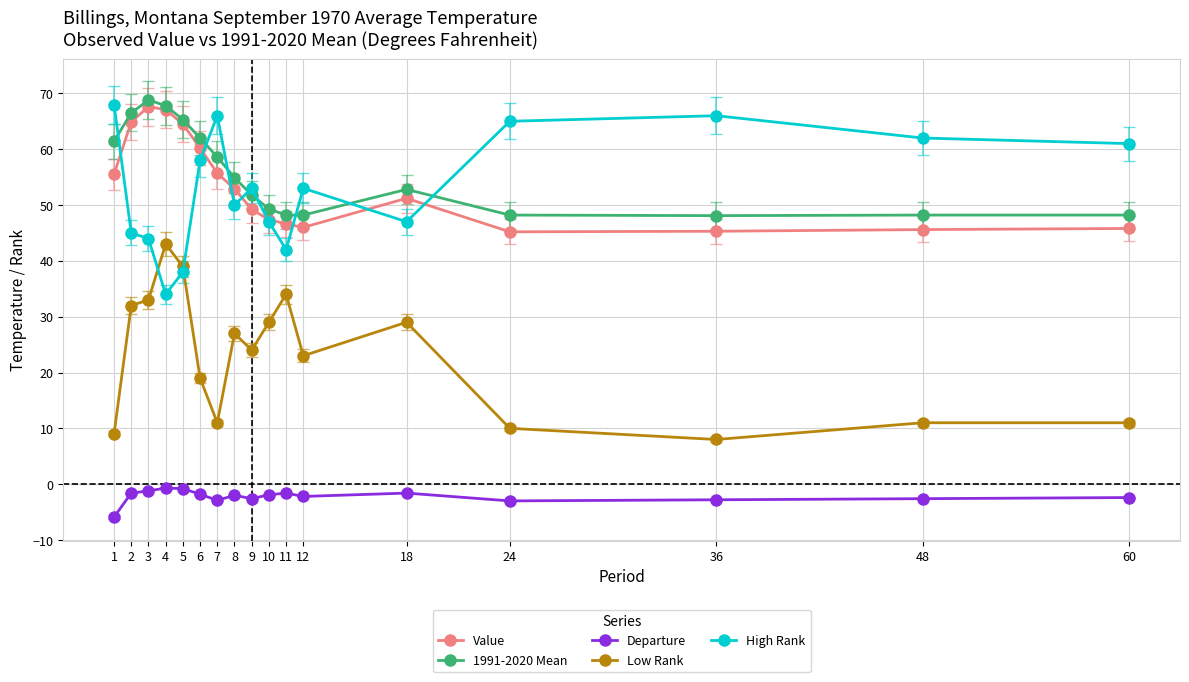

What are all the series names shown in the legend?

Value, 1991-2020 Mean, Departure, Low Rank, High Rank